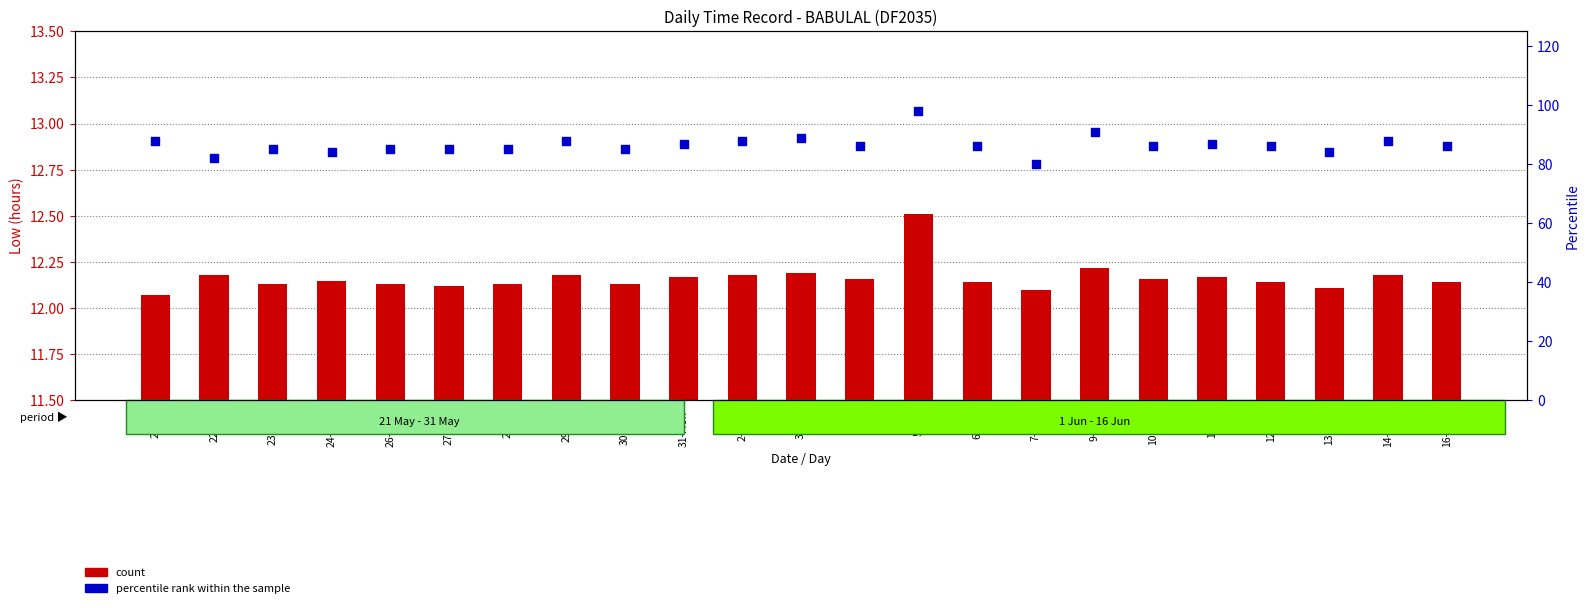

At which category is the sum across all series the highest?

5-Sat